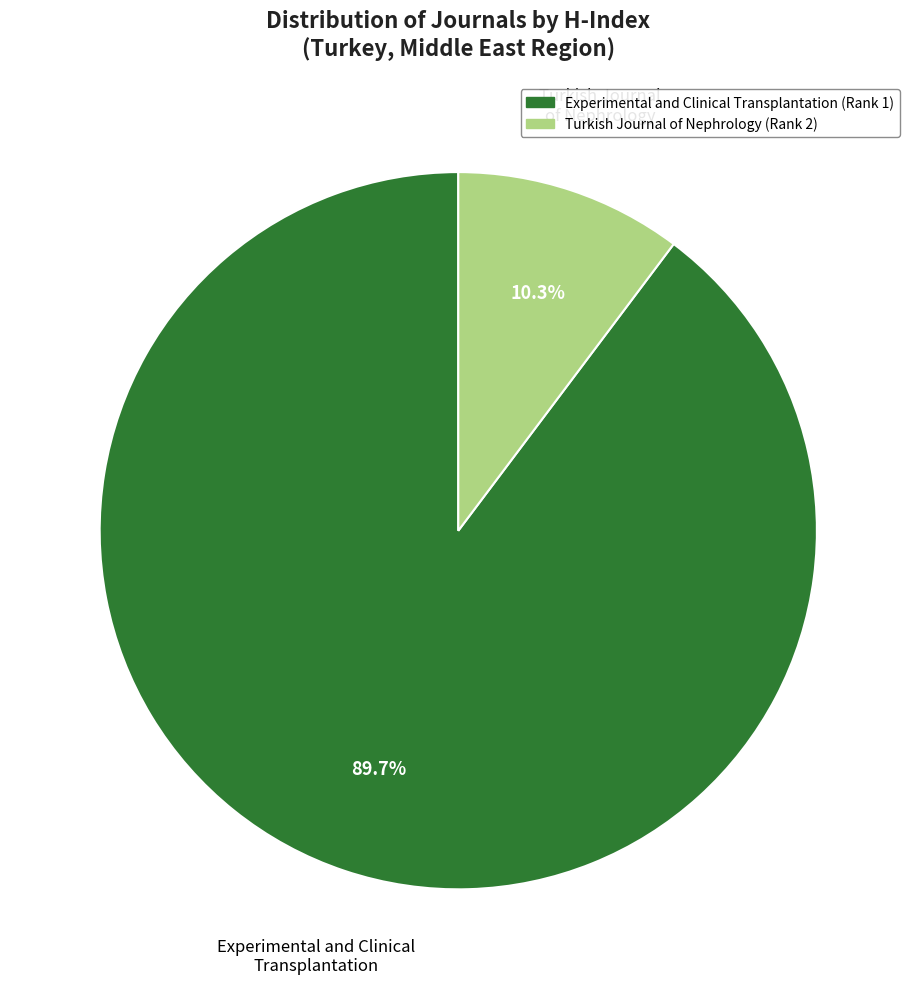

Between Experimental and Clinical Transplantation and Turkish Journal of Nephrology, which is larger?

Experimental and Clinical Transplantation